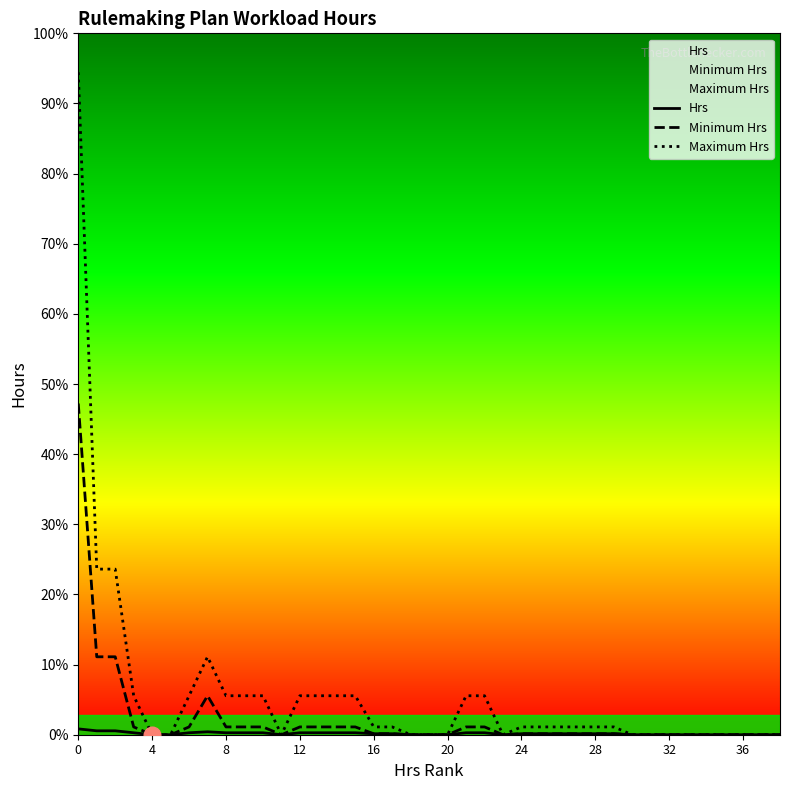

Reading left to right, extract all data points from this chart.

Hrs: 6	4	4	2	0	0	2	3	2	2	2	0	2	2	2	2	1	1	0	0	0	2	2	0	1	1	1	1	1	1	0	0	0	0	0	0	0	0	0
Minimum Hrs: 340	80	80	8	0	0	8	40	8	8	8	0	8	8	8	8	1	1	0	0	0	8	8	0	1	1	1	1	1	1	0	0	0	0	0	0	0	0	0
Maximum Hrs: 680	170	170	40	0	0	40	80	40	40	40	0	40	40	40	40	8	8	0	0	0	40	40	0	8	8	8	8	8	8	0	0	0	0	0	0	0	0	0